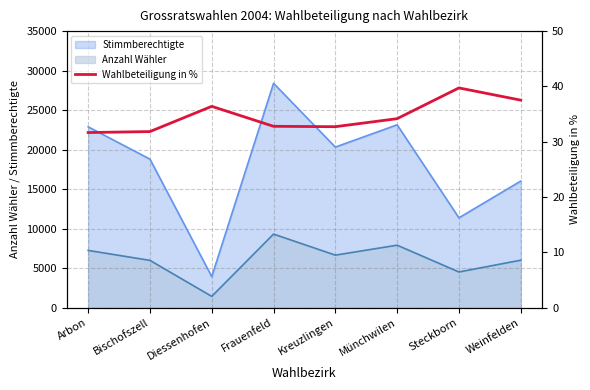

Reading left to right, what are all the values shown in this chart?

Arbon=31.7	Bischofszell=31.8	Diessenhofen=36.4	Frauenfeld=32.8	Kreuzlingen=32.7	Münchwilen=34.2	Steckborn=39.7	Weinfelden=37.5